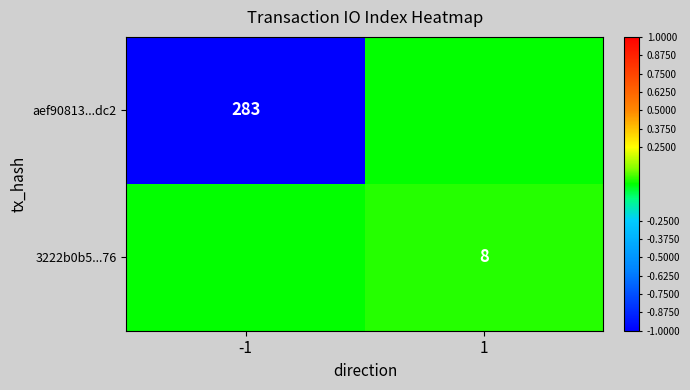

Which has a higher value, -1 or 1?

1